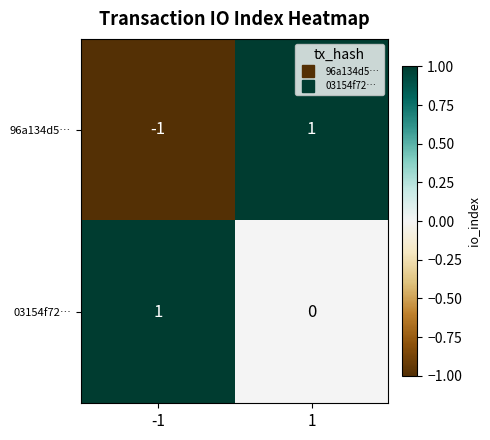

At -1, list the series in order from smallest to largest.

96a134d5…, 03154f72…